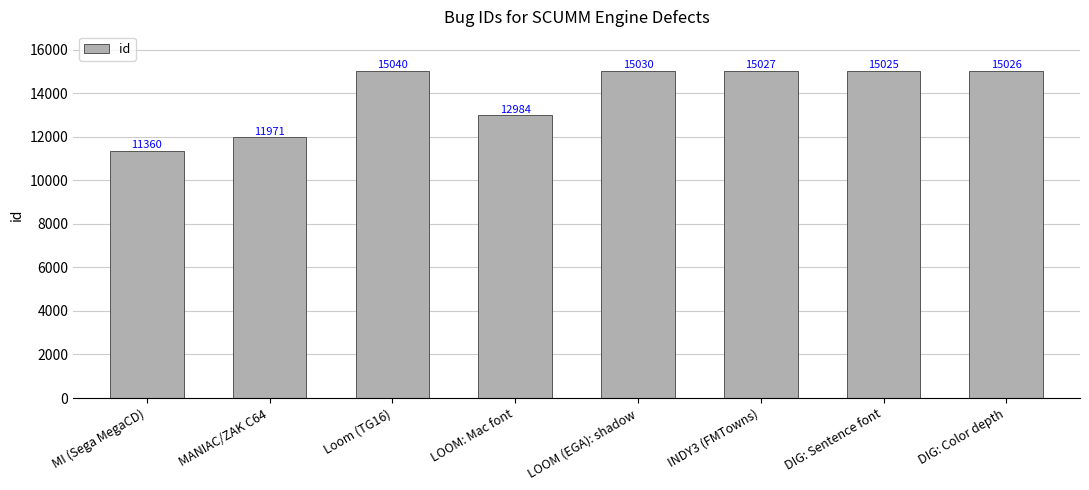

What is the minimum value shown in the chart?

11360